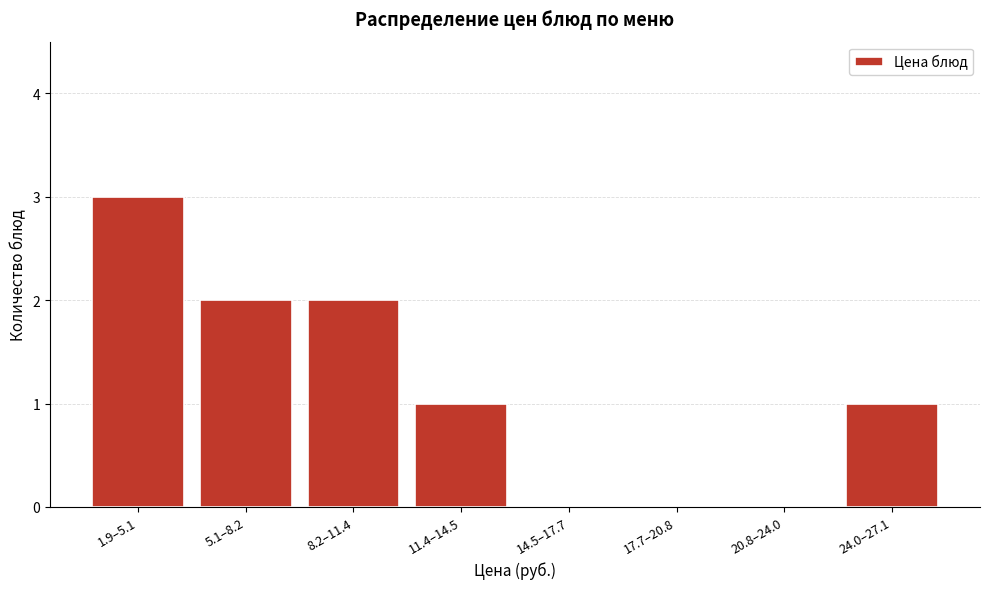

Reading right to left, list all the values displayed in this chart.

24.0–27.1=1	20.8–24.0=0	17.7–20.8=0	14.5–17.7=0	11.4–14.5=1	8.2–11.4=2	5.1–8.2=2	1.9–5.1=3